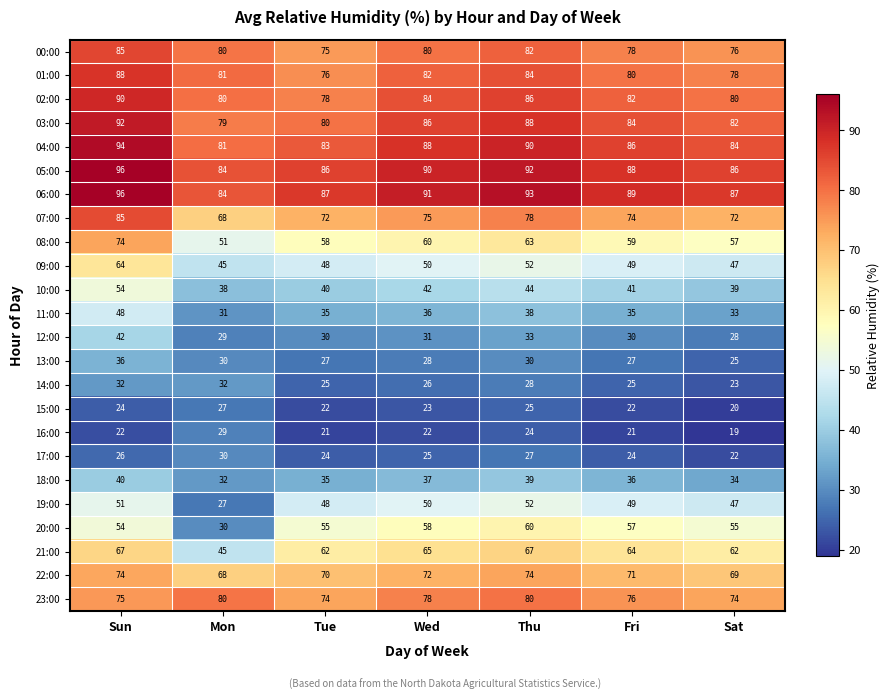

Which series has the largest range (max minus min)?

20:00